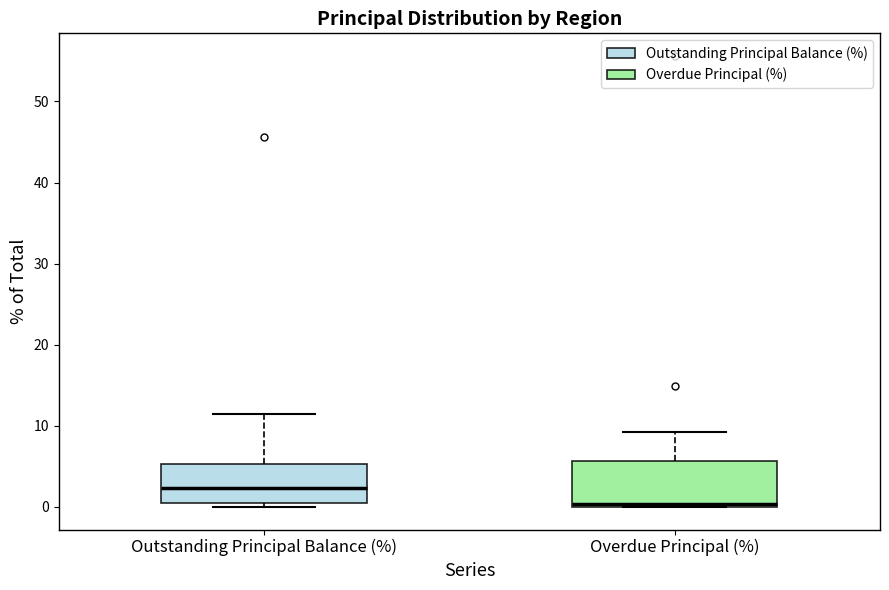

Where is the upper edge of the box for Overdue Principal (%) on the y-axis? The values are not printed on the chart, so give them approximately, as read against the axis.

6